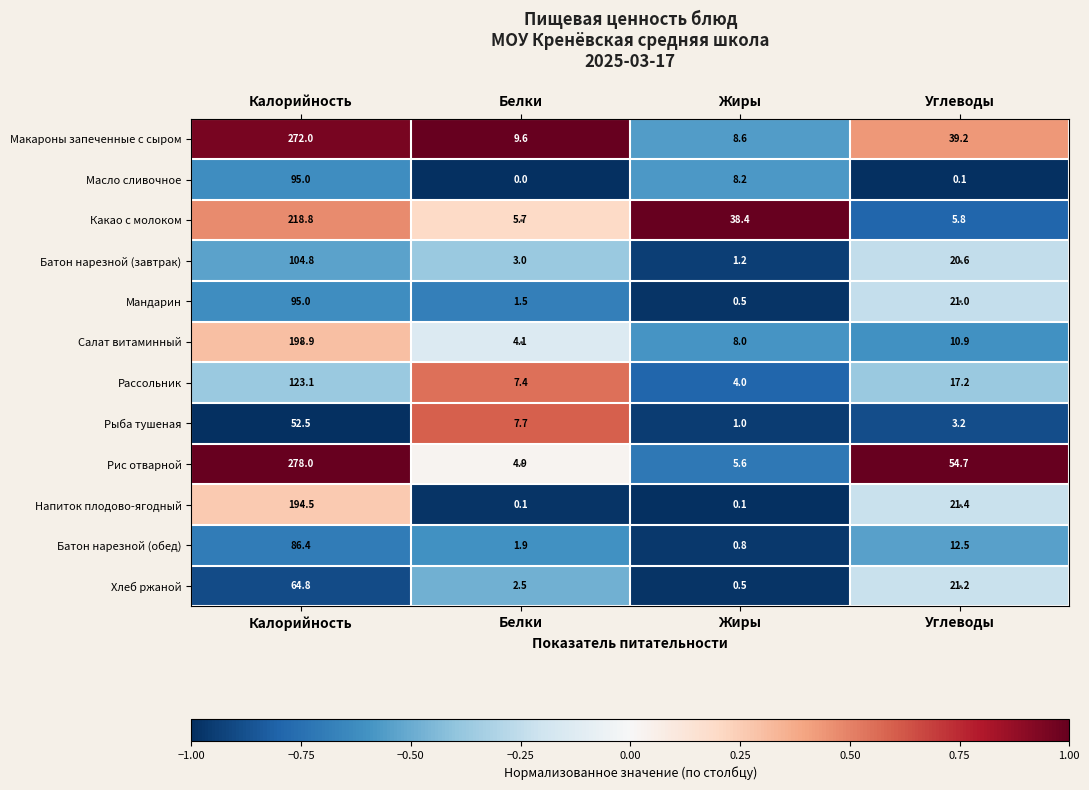

How many values in the Какао с молоком series exceed 38?

2